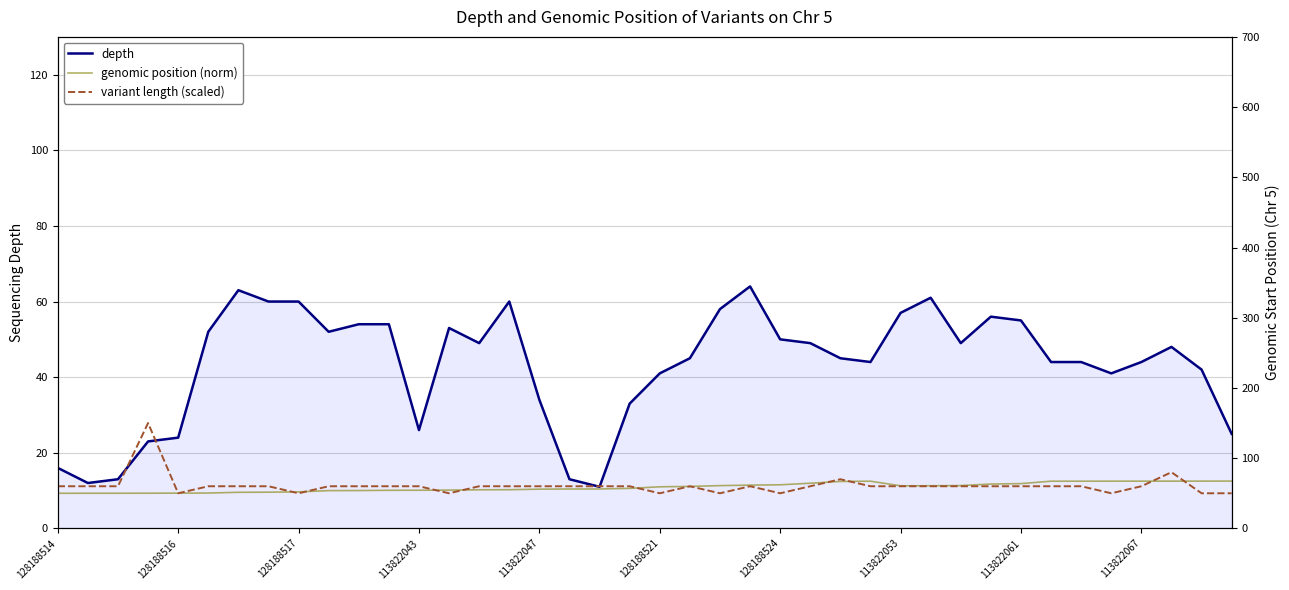

Is it true that depth equals 25 at 128188514?

False